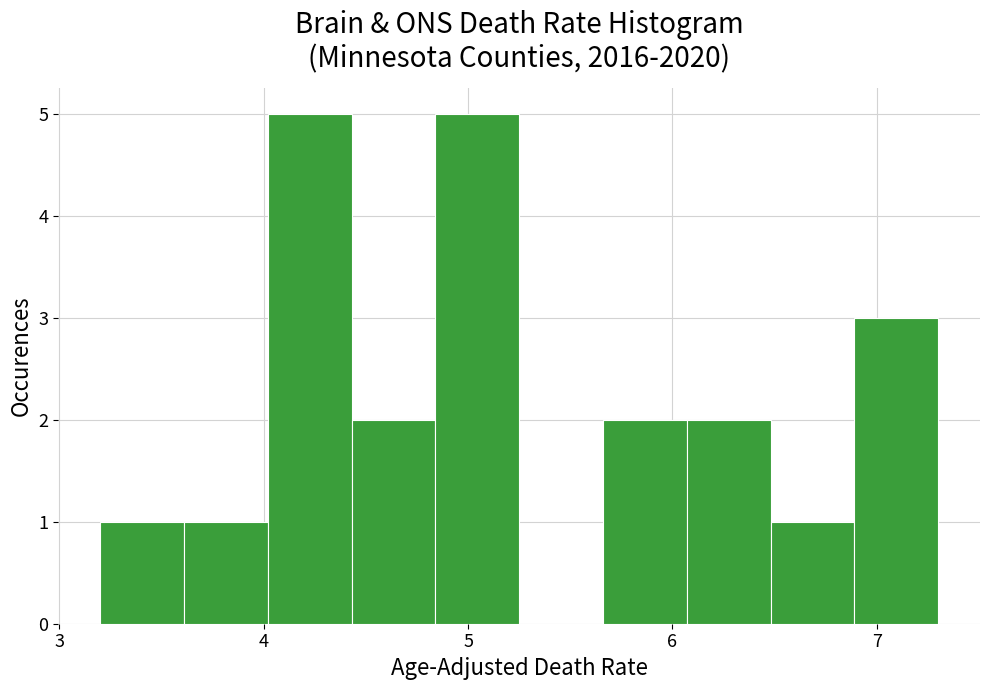

Reading left to right, transcribe this chart: for each bar, give the range it covers on the x-axis and its height. Neither the bar edges nor the heights are printed on the chart, so give them approximately, as read against the axes.

3.20 to 3.61: 1
3.61 to 4.02: 1
4.02 to 4.43: 5
4.43 to 4.84: 2
4.84 to 5.25: 5
5.25 to 5.66: 0
5.66 to 6.07: 2
6.07 to 6.48: 2
6.48 to 6.89: 1
6.89 to 7.30: 3